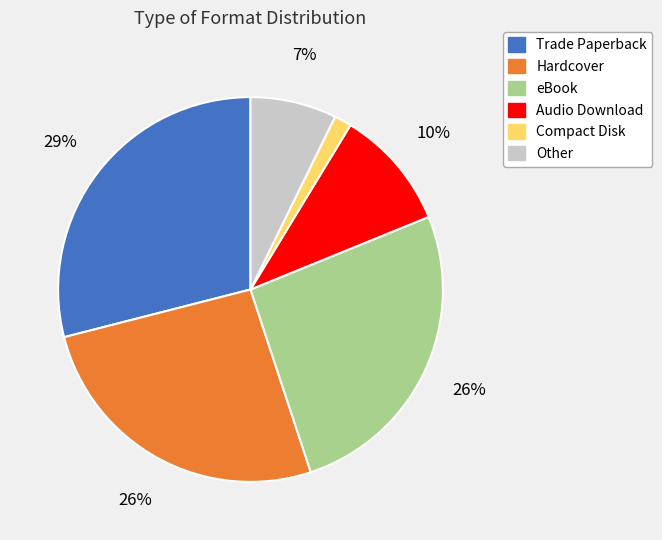

Is the sum of eBook and Audio Download greater than half?

No